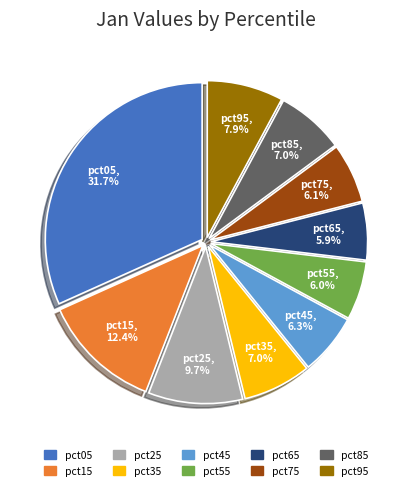

To the nearest percent, what is the average slice percentage?

10%